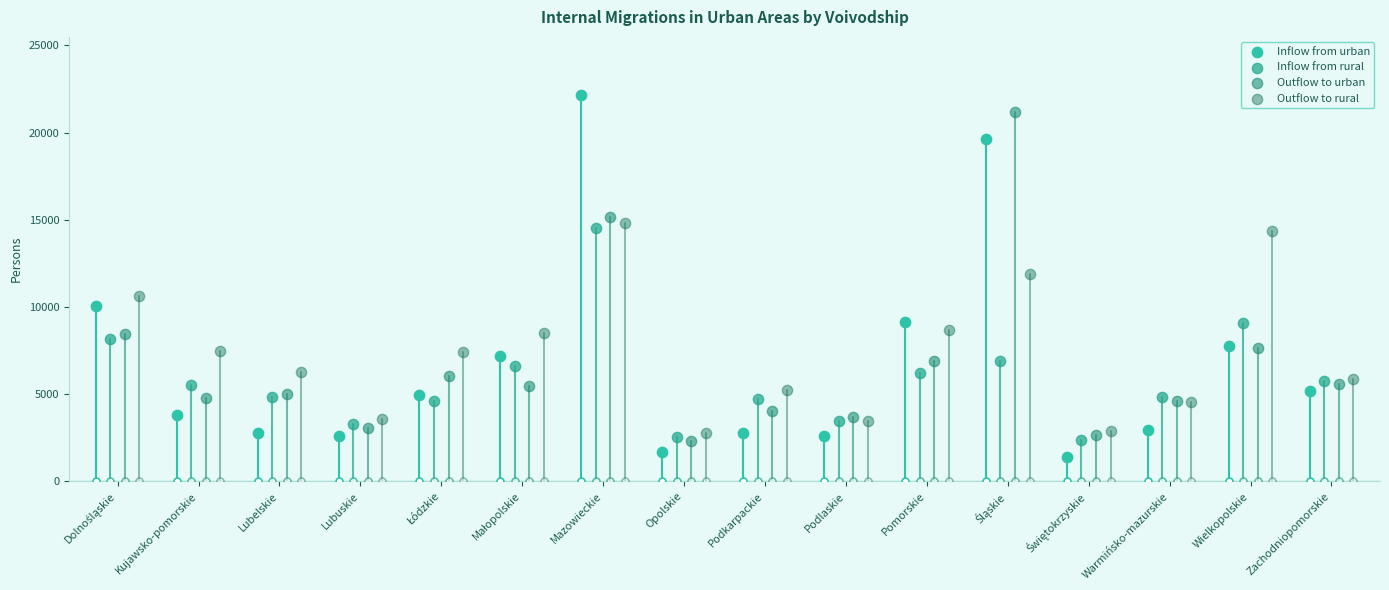

Which series has the largest Y range (max minus min)?

Inflow from urban